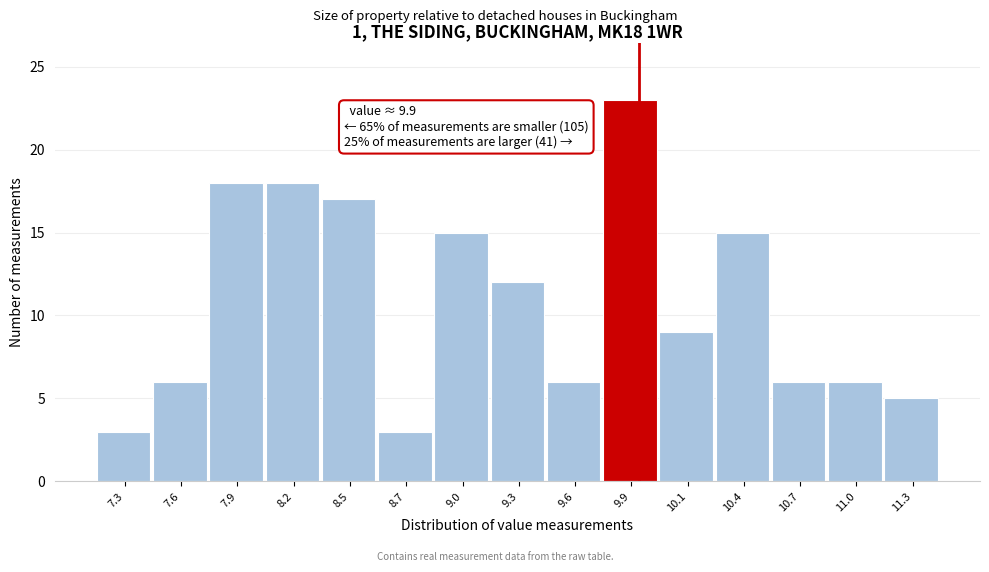

Over which range of the x-axis is the bar tallest?

9.72 to 10.00